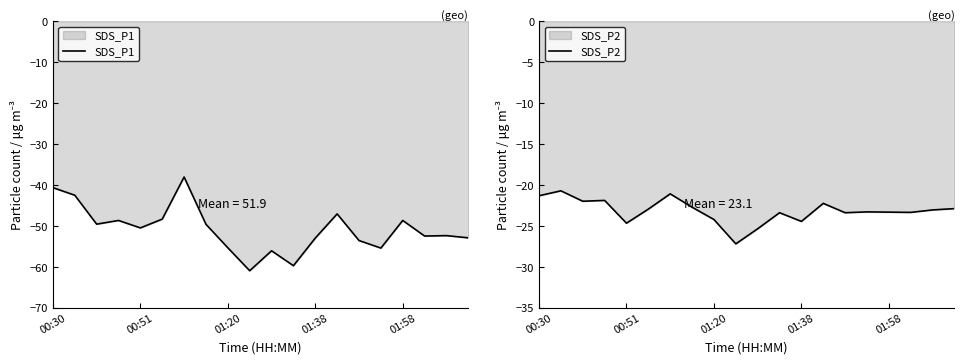

Reading left to right, transcribe all the data shown in this chart.

SDS_P1: -40.6	-42.5	-49.5	-48.6	-50.5	-48.3	-38.0	-49.6	-55.3	-60.9	-56.0	-59.7	-52.9	-47.0	-53.5	-55.4	-48.6	-52.4	-52.3	-52.9
SDS_P2: -21.3	-20.7	-22.0	-21.9	-24.6	-22.9	-21.1	-22.7	-24.2	-27.2	-25.3	-23.4	-24.4	-22.2	-23.4	-23.3	-23.3	-23.3	-23.0	-22.9